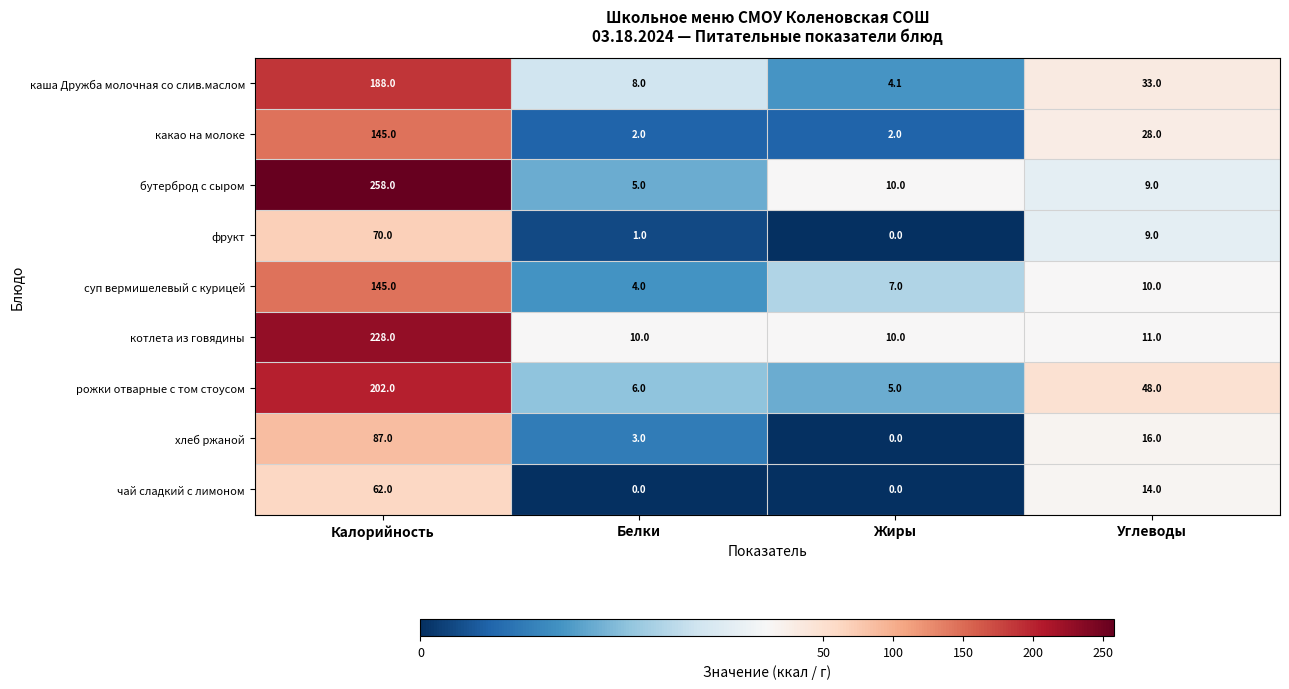

The хлеб ржаной series shows 3.0 at Белки. True or false?

True